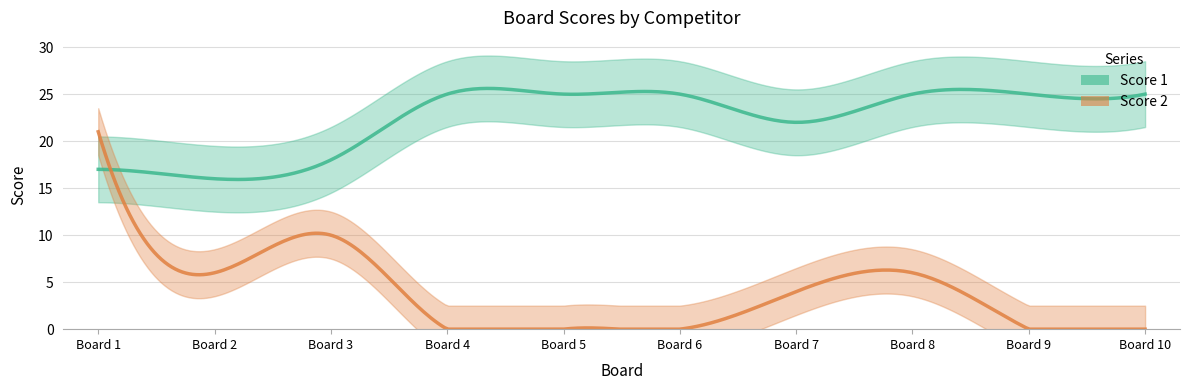

Reading right to left, extract all data points from this chart.

Score 1: 10=25	9=25	8=25	7=22	6=25	5=25	4=25	3=18	2=16	1=17
Score 2: 10=0	9=0	8=6	7=4	6=0	5=0	4=0	3=10	2=6	1=21